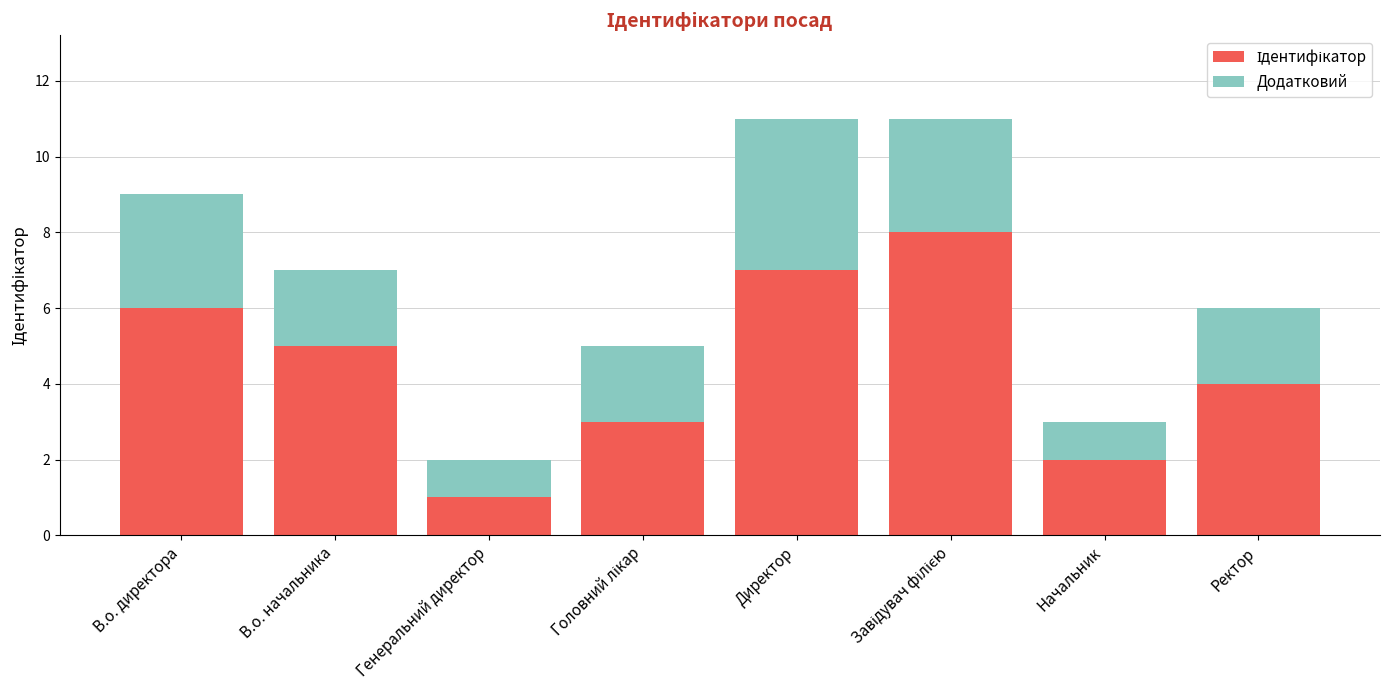

What is the total value across all series at В.о. директора?

9